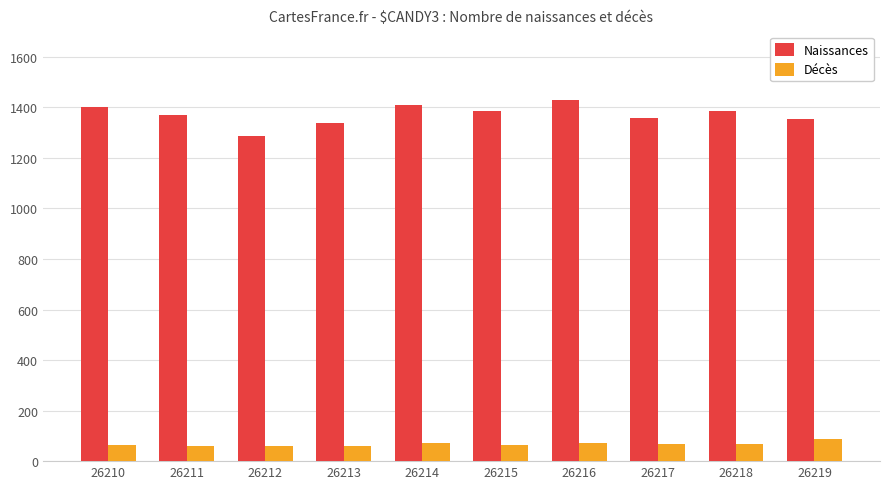

How many groups of bars are there?

10